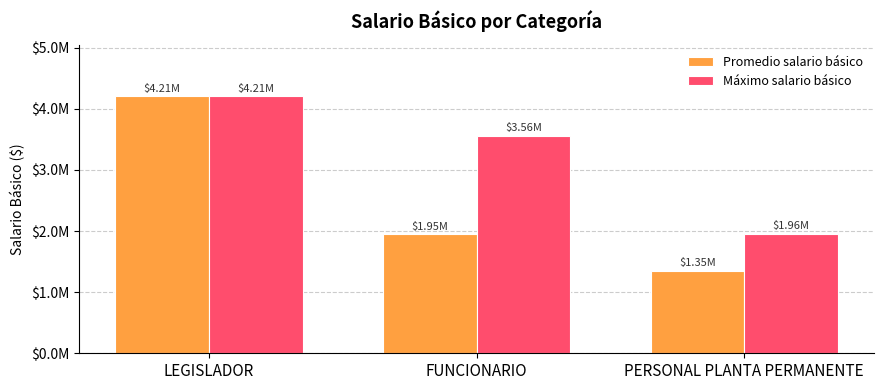

What are all the series names shown in the legend?

Promedio salario básico, Máximo salario básico